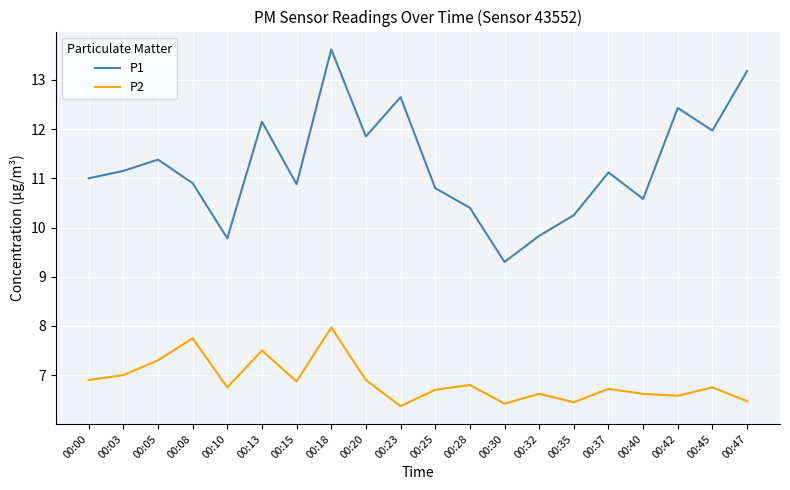

At 00:45, list the series in order from largest to smallest.

P1, P2